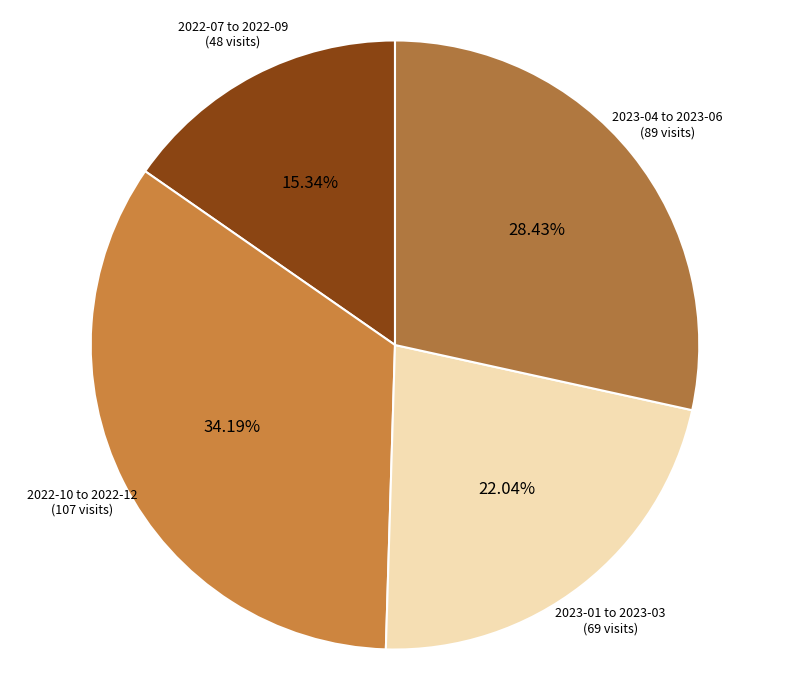

Is there any slice that represents more than half of the pie?

No